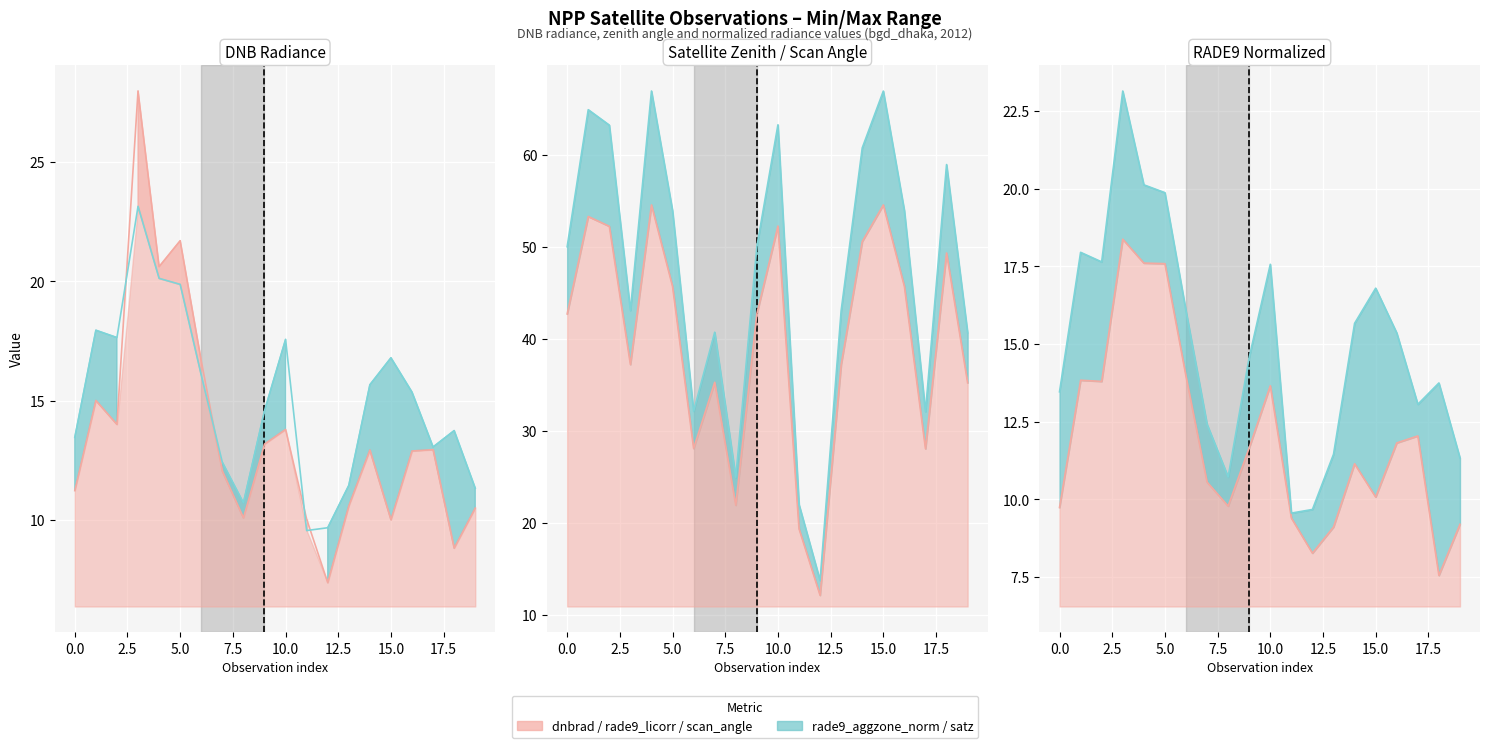

Which label corresponds to the smallest value in the chart?

12